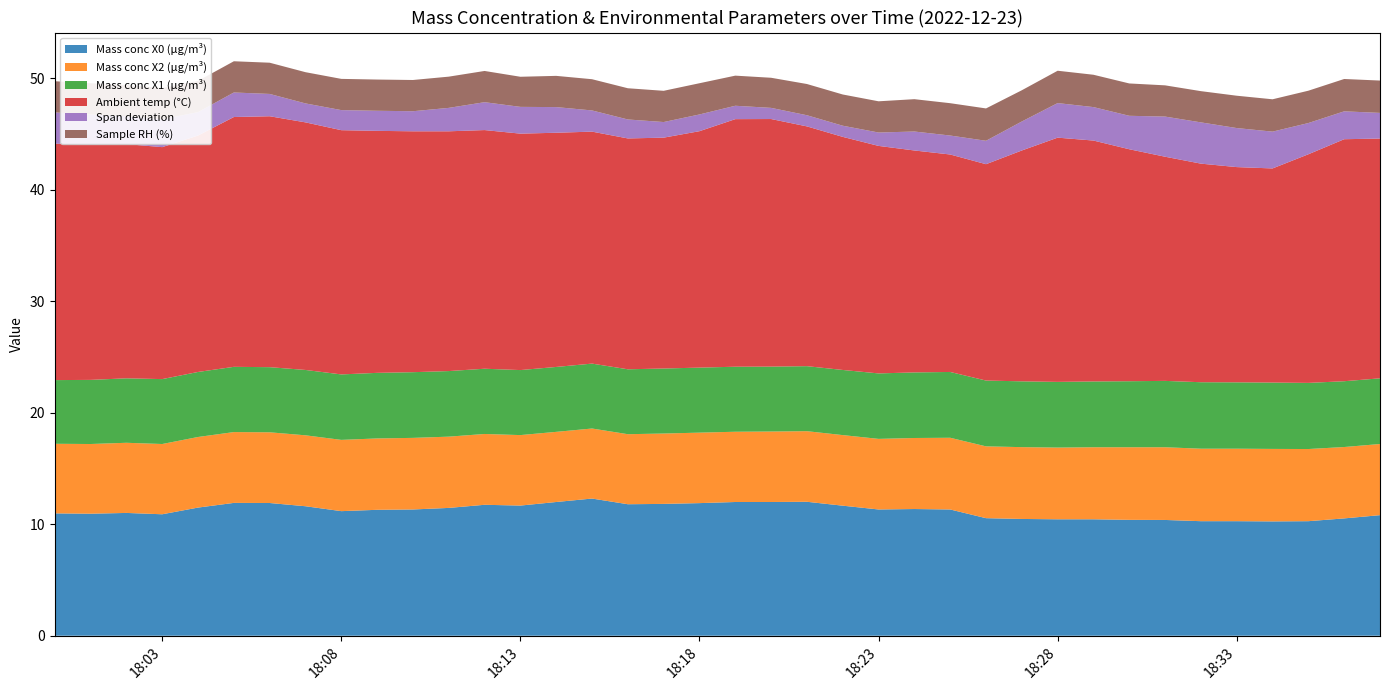

Reading left to right, extract all data points from this chart.

Mass conc X0 (μg/m³): 11.0	10.9	11.0	10.9	11.5	11.9	11.9	11.6	11.2	11.3	11.3	11.5	11.7	11.7	12.0	12.3	11.8	11.8	11.9	12.0	12.0	12.0	11.7	11.3	11.4	11.3	10.5	10.5	10.4	10.4	10.4	10.4	10.3	10.3	10.2	10.3	10.5	10.8
Mass conc X2 (μg/m³): 6.2	6.2	6.3	6.3	6.3	6.3	6.3	6.4	6.4	6.4	6.4	6.4	6.3	6.3	6.3	6.3	6.3	6.3	6.3	6.3	6.3	6.3	6.3	6.3	6.4	6.4	6.4	6.4	6.4	6.5	6.5	6.5	6.5	6.5	6.5	6.5	6.4	6.4
Mass conc X1 (μg/m³): 5.7	5.8	5.8	5.8	5.8	5.8	5.8	5.9	5.9	5.9	5.9	5.9	5.8	5.8	5.8	5.8	5.8	5.8	5.8	5.8	5.8	5.8	5.8	5.9	5.9	5.9	5.9	5.9	5.9	5.9	5.9	6.0	6.0	6.0	6.0	5.9	5.9	5.9
Ambient temp (°C): 21.2	21.1	21.0	20.8	21.2	22.4	22.5	22.2	21.9	21.7	21.6	21.5	21.4	21.2	21.0	20.8	20.7	20.7	21.2	22.2	22.2	21.5	20.9	20.4	19.9	19.5	19.4	20.7	21.9	21.6	20.8	20.1	19.6	19.3	19.2	20.5	21.7	21.5
Span deviation: 2.8	2.7	2.5	2.5	2.1	2.2	2.0	1.7	1.8	1.8	1.8	2.1	2.5	2.4	2.3	1.9	1.7	1.4	1.5	1.2	1.0	1.0	1.0	1.2	1.7	1.7	2.1	2.6	3.1	3.0	3.0	3.6	3.7	3.5	3.3	2.8	2.5	2.3
Sample RH (%): 2.8	2.8	2.8	2.8	2.8	2.8	2.8	2.8	2.8	2.8	2.8	2.8	2.8	2.7	2.8	2.8	2.8	2.8	2.8	2.7	2.7	2.8	2.8	2.8	2.9	2.9	2.9	2.8	2.9	2.9	2.9	2.8	2.8	2.9	2.9	2.9	2.9	2.9